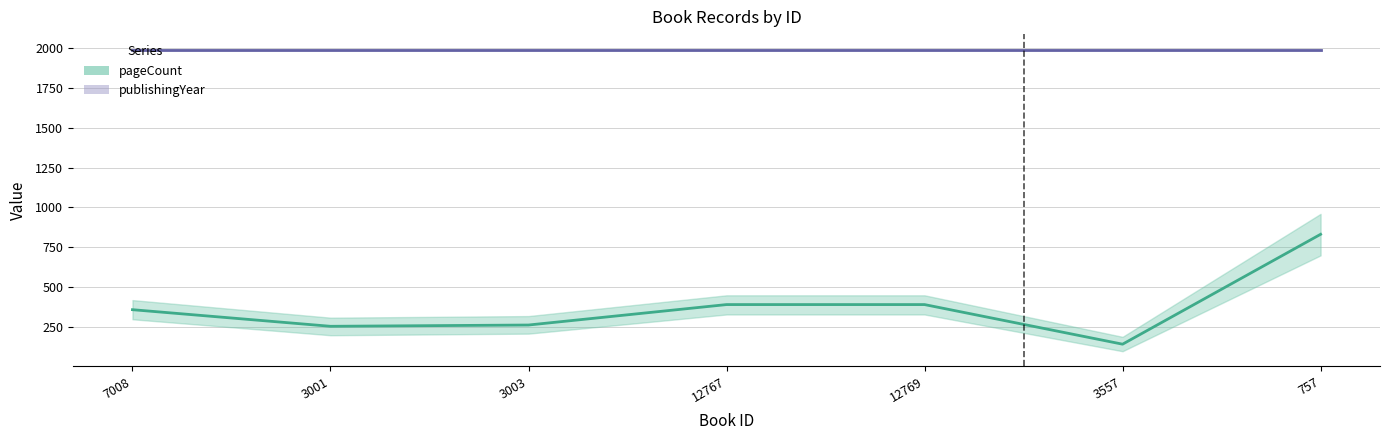

Reading left to right, extract all data points from this chart.

pageCount: 7008=360	3001=256	3003=264	12767=392	12769=392	3557=144	757=832
publishingYear: 7008=1988	3001=1988	3003=1988	12767=1988	12769=1988	3557=1988	757=1988